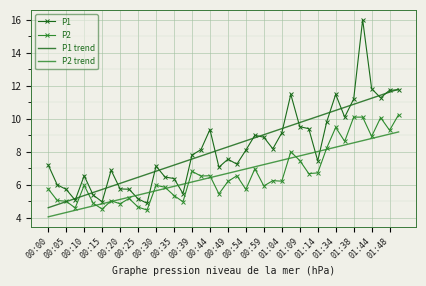

Which series has the largest range (max minus min)?

P1